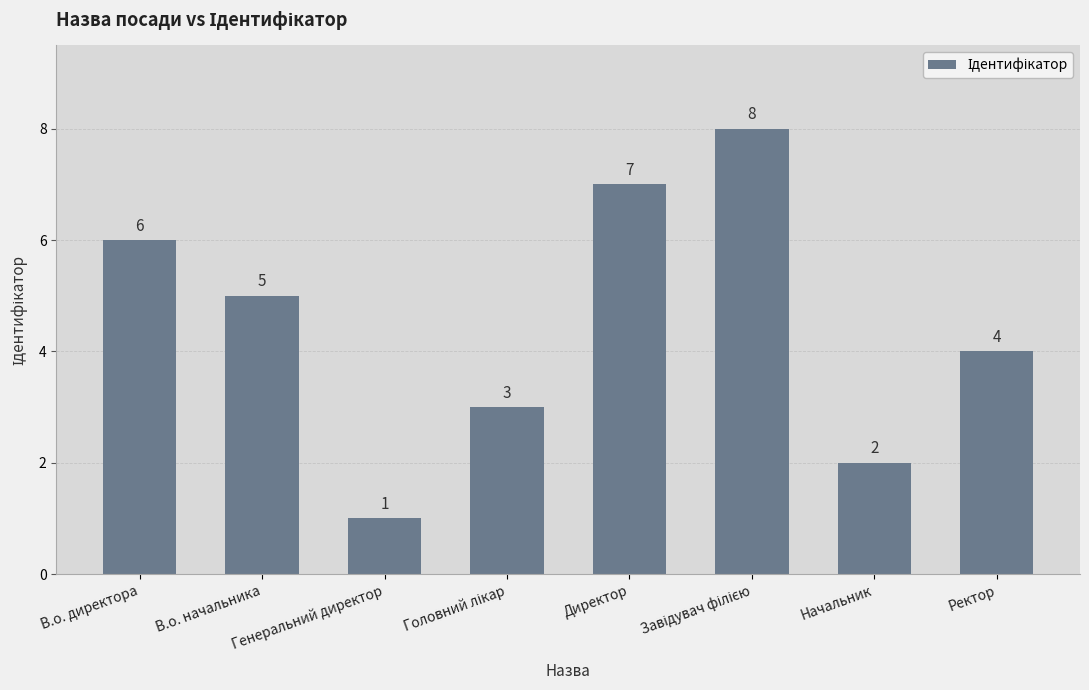

True or false: the data shows 7 at Директор.

True